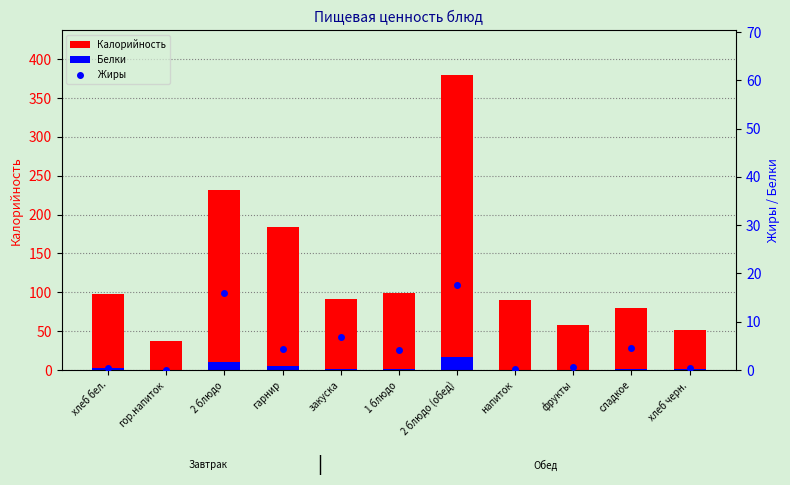

What is the value of the Жиры bar at the 3rd from the left?

15.9